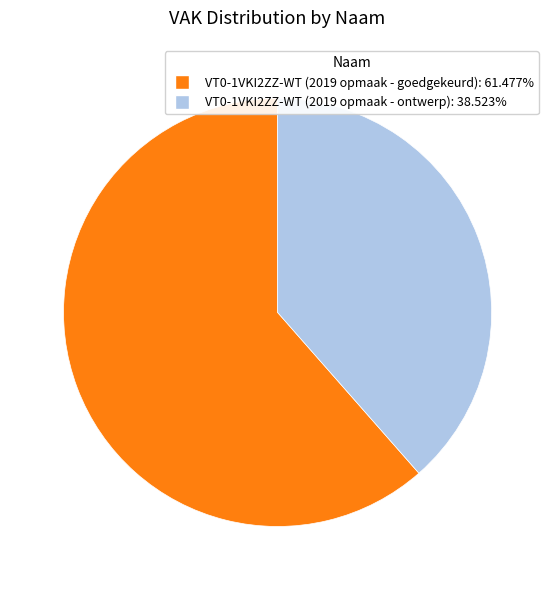

How many segments does this pie chart have?

2